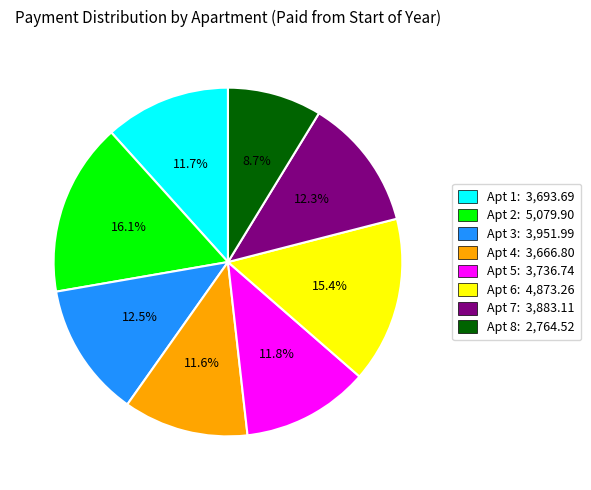

Count the number of slices in the pie.

8